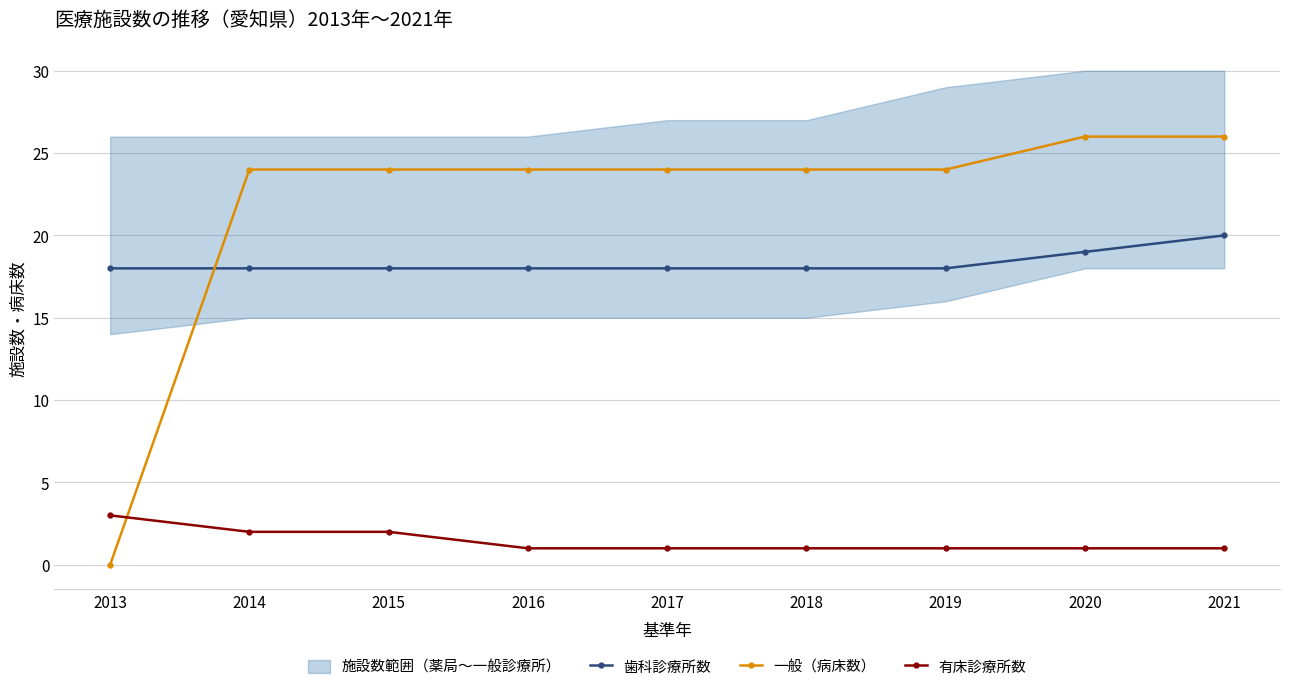

Between which two adjacent categories do 一般（病床数） and 歯科診療所数 first intersect?

2013 and 2014